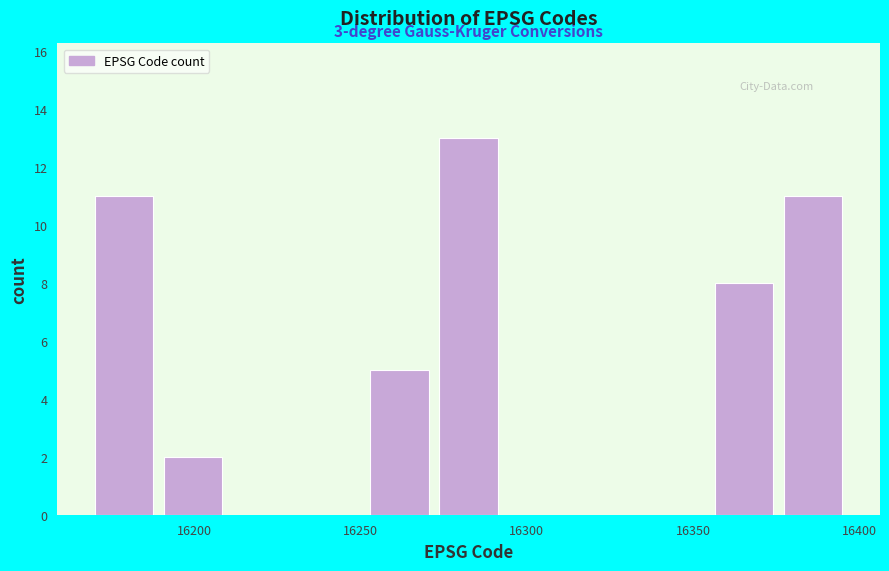

Over which range of the x-axis is the bar tallest?

16275 to 16295